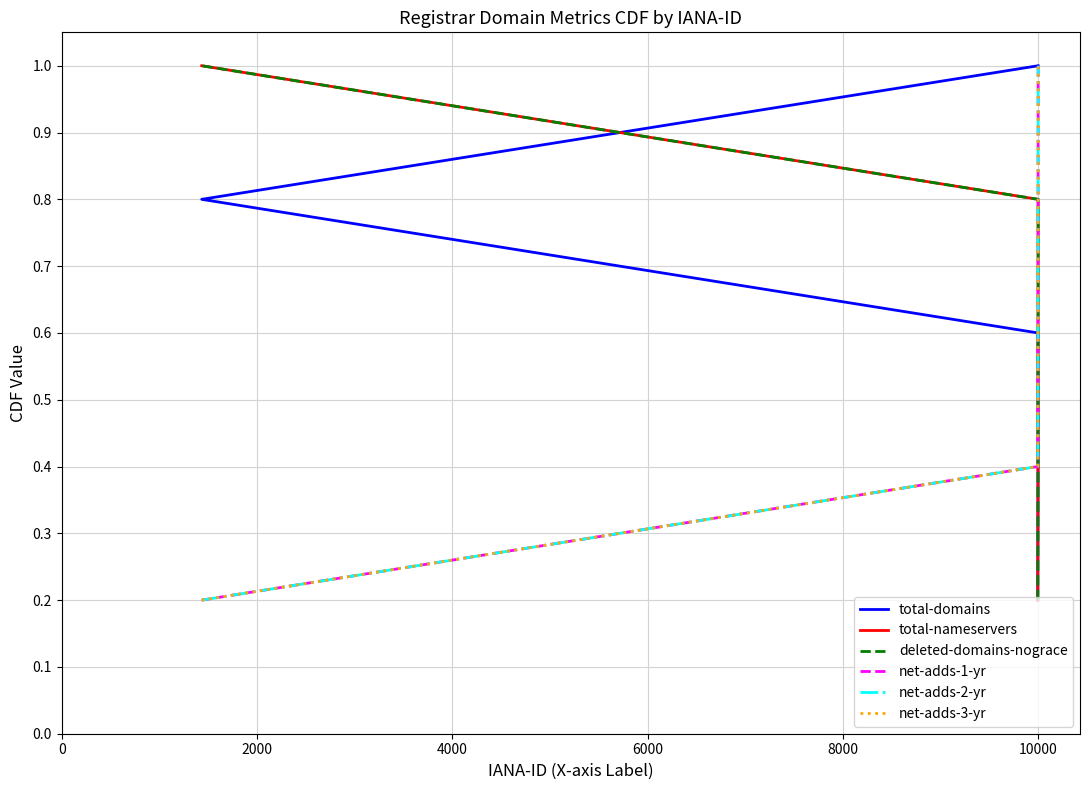

What is the maximum value shown in the chart?

1.0